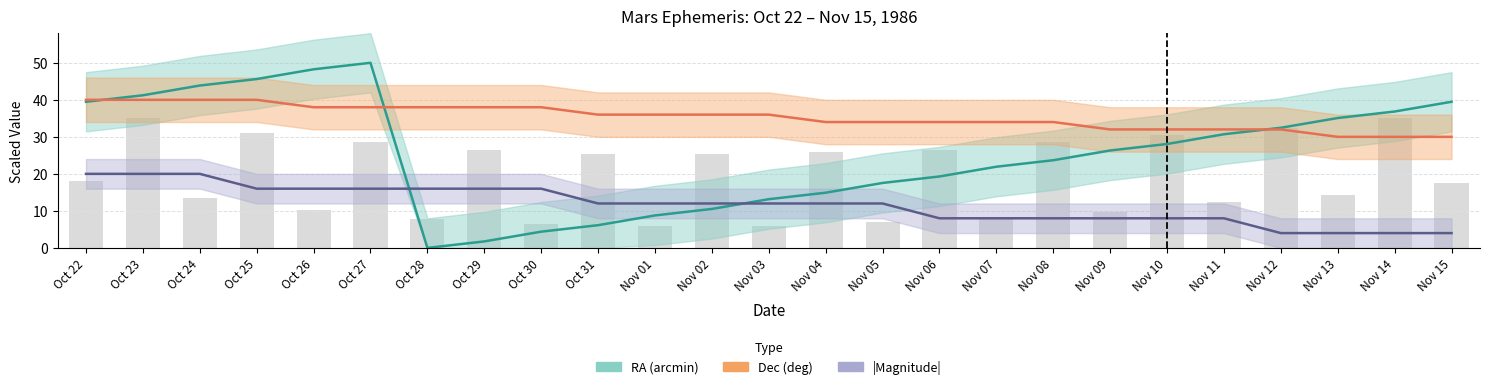

Which series has the largest total across all categories?

Dec (deg)